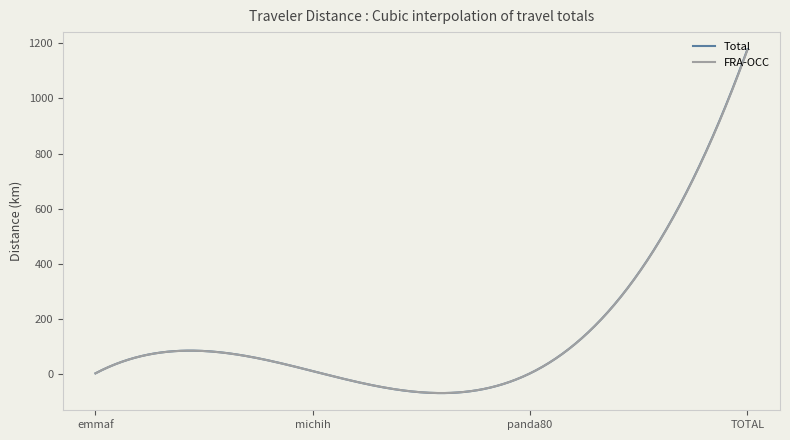

What is the minimum value shown in the chart?

-67.5